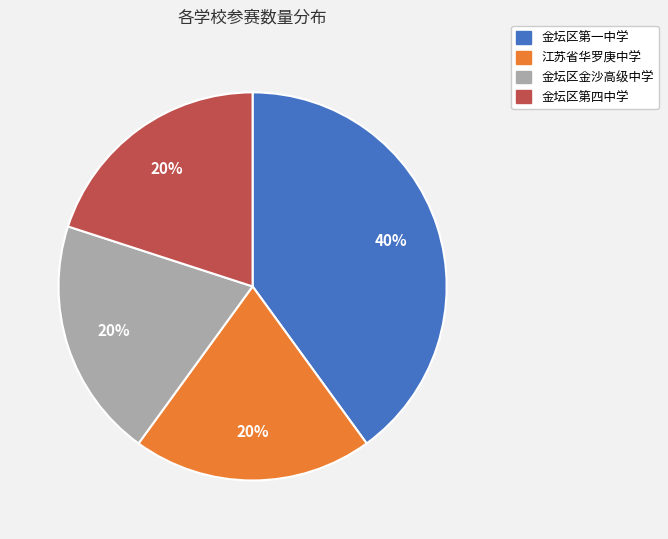

Which category has the biggest portion of the pie?

金坛区第一中学